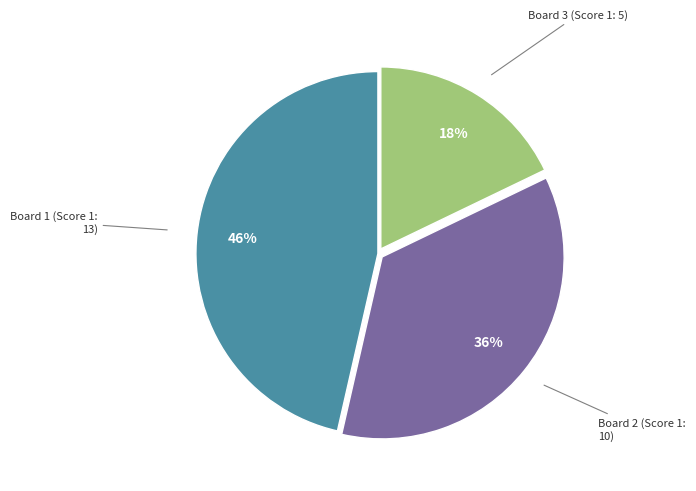

What is the smallest slice in the pie chart?

Board 3